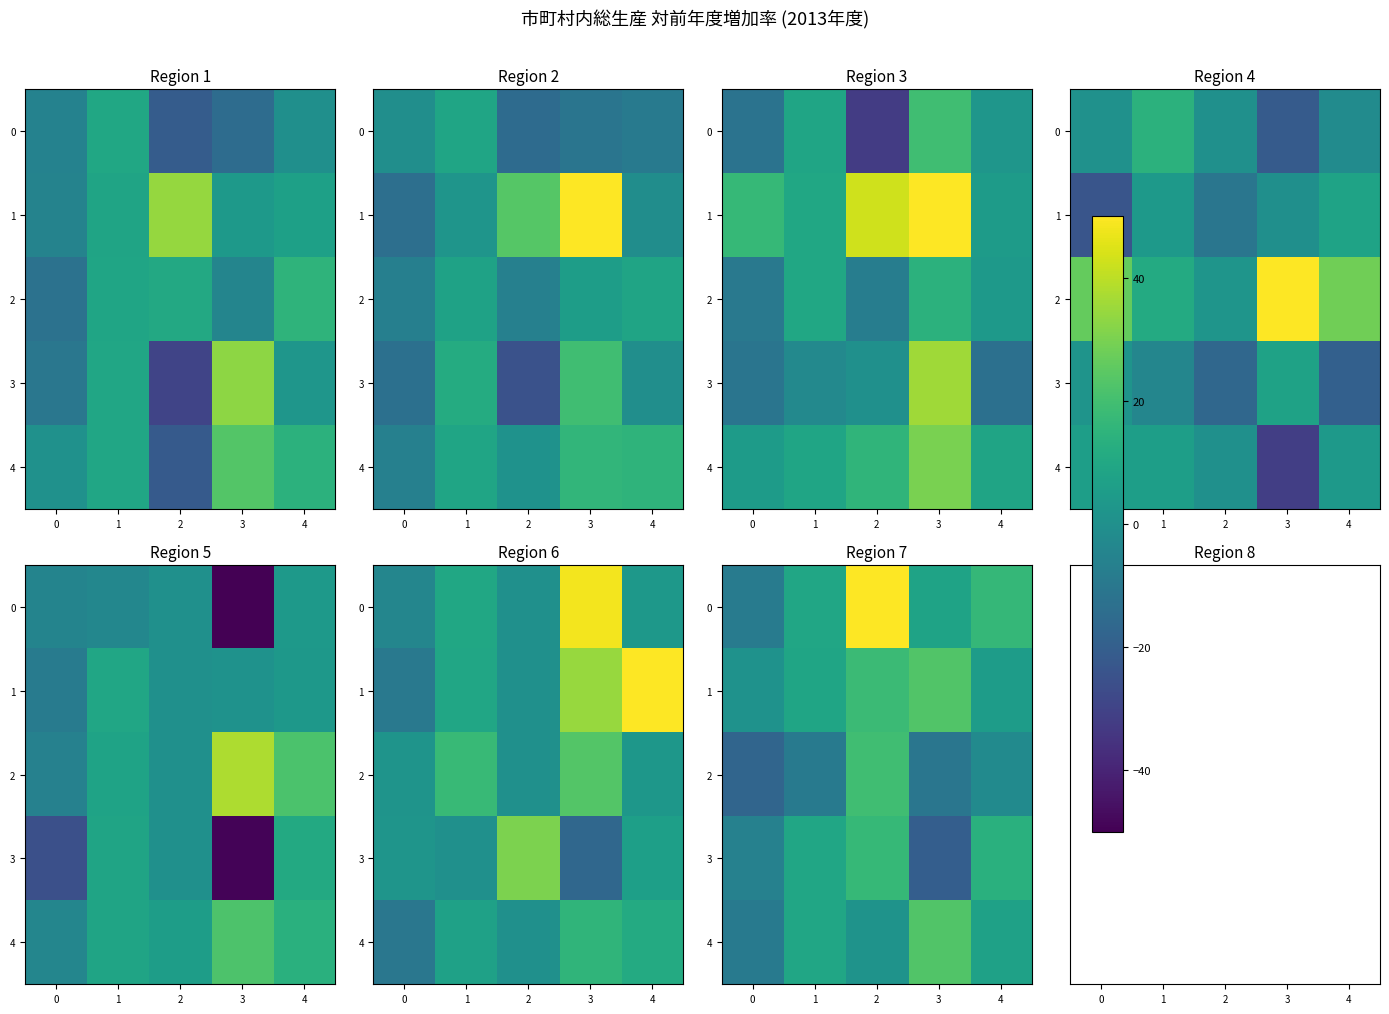

What is the difference between the maximum and minimum values in the 3 series?

37.5